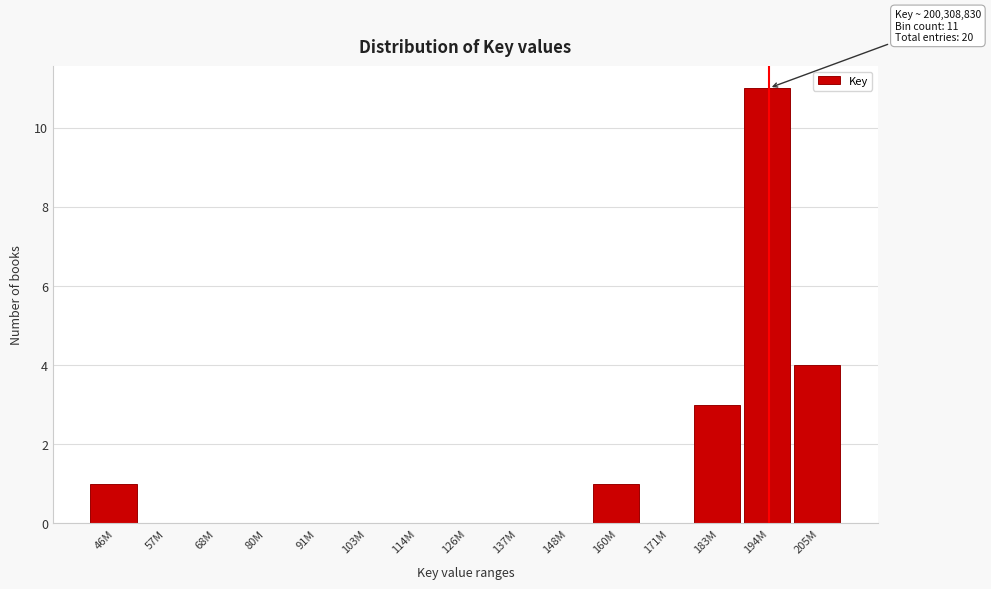

Reading left to right, what are all the values shown in this chart?

46M=1	57M=0	68M=0	80M=0	91M=0	103M=0	114M=0	126M=0	137M=0	148M=0	160M=1	171M=0	183M=3	194M=11	205M=4